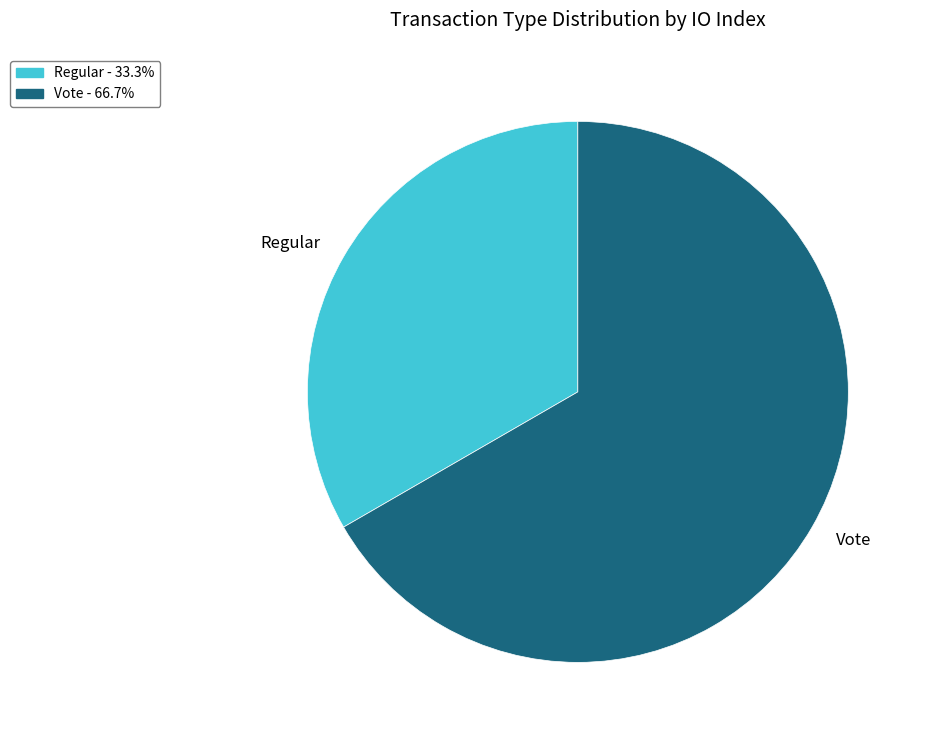

Which category accounts for the majority?

Vote